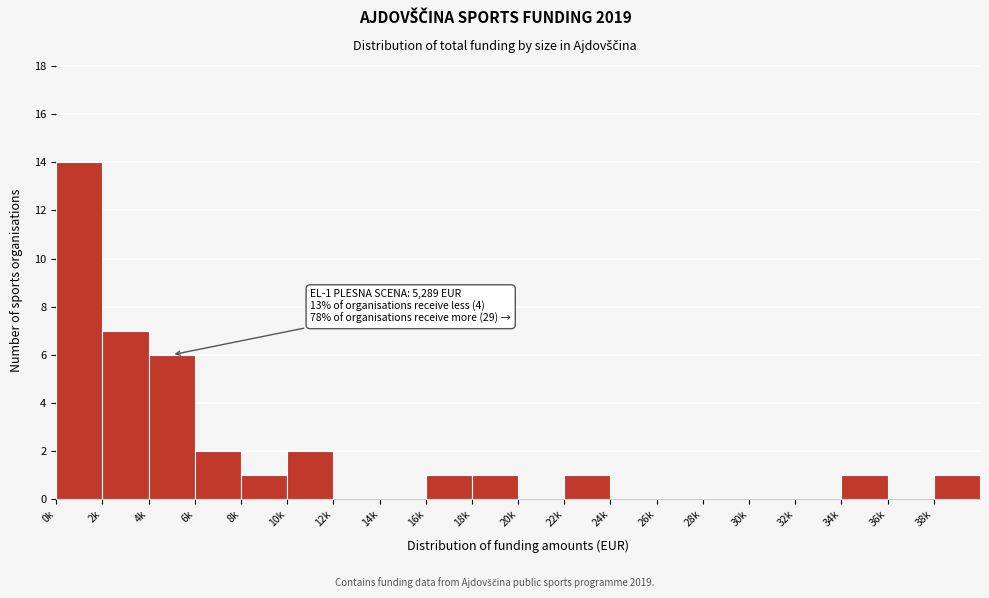

Reading right to left, what are all the values shown in this chart?

38k=1	36k=0	34k=1	32k=0	30k=0	28k=0	26k=0	24k=0	22k=1	20k=0	18k=1	16k=1	14k=0	12k=0	10k=2	8k=1	6k=2	4k=6	2k=7	0k=14